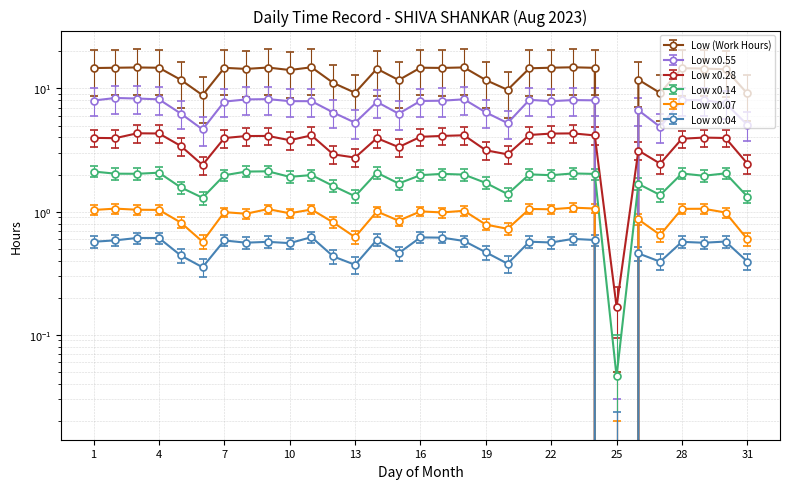

How many points are higher than both their immediate neighbors (excluding endpoints)?

10